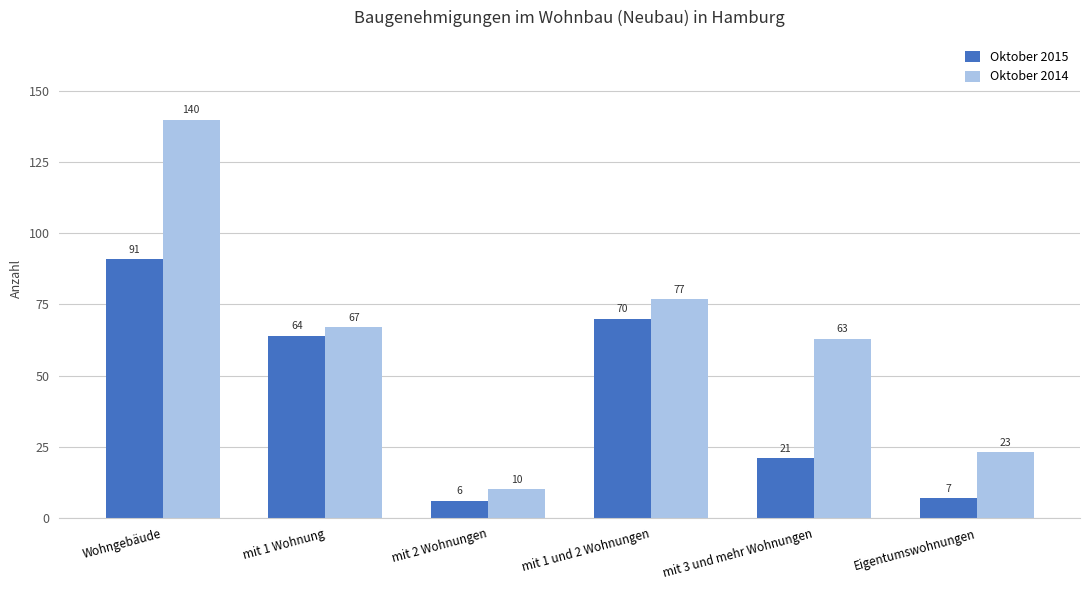

The Oktober 2015 series shows 21 at mit 3 und mehr Wohnungen. True or false?

True